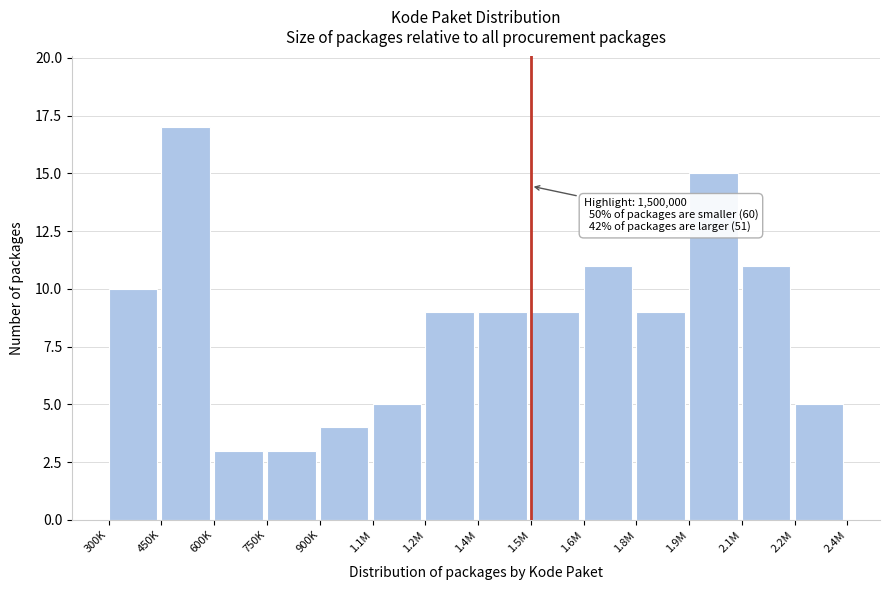

Reading left to right, list all the values displayed in this chart.

300K=10	450K=17	600K=3	750K=3	900K=4	1.1M=5	1.2M=9	1.4M=9	1.5M=9	1.6M=11	1.8M=9	1.9M=15	2.1M=11	2.2M=5